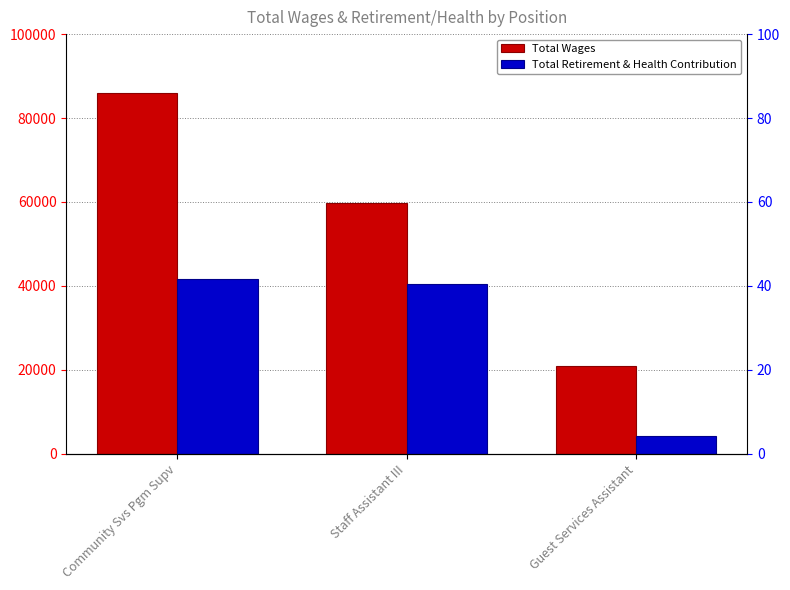

Is the value of Total Retirement & Health Contribution at Community Svs Pgm Supv greater than the value of Total Wages at Staff Assistant III?

No